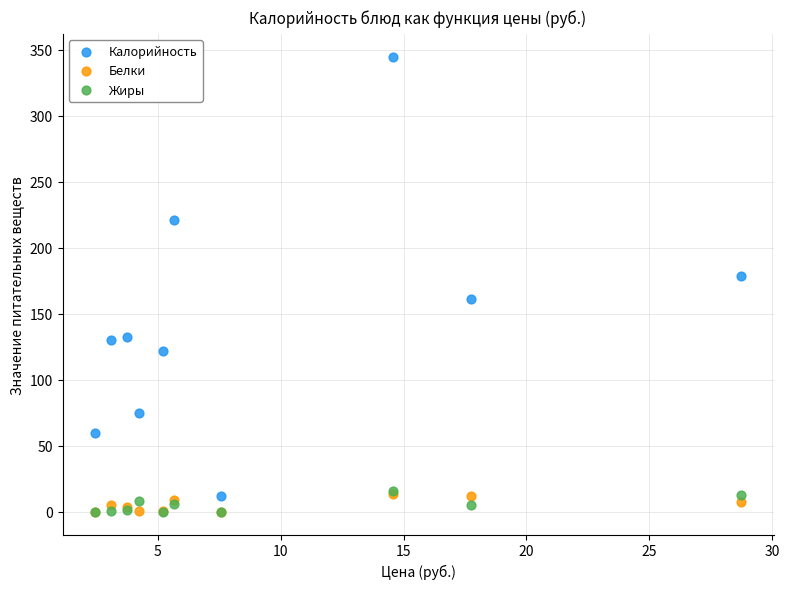

Across all series, what Y value is closest to 172?

179.0